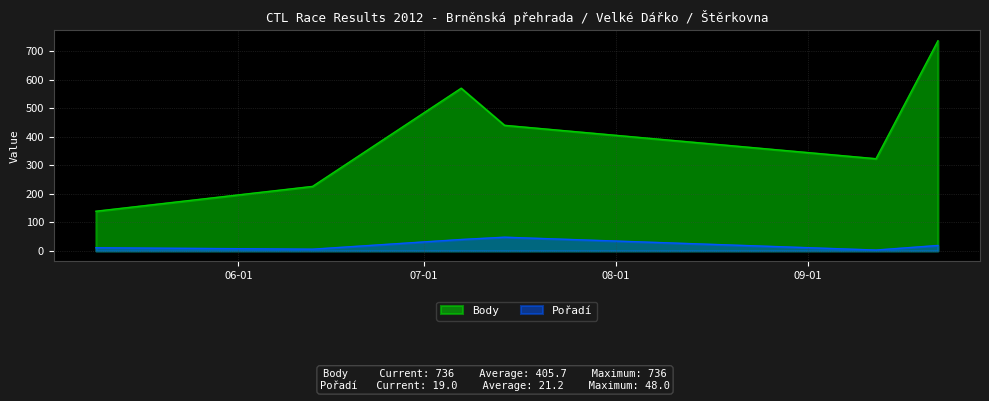

True or false: Body and Pořadí cross at least once.

False